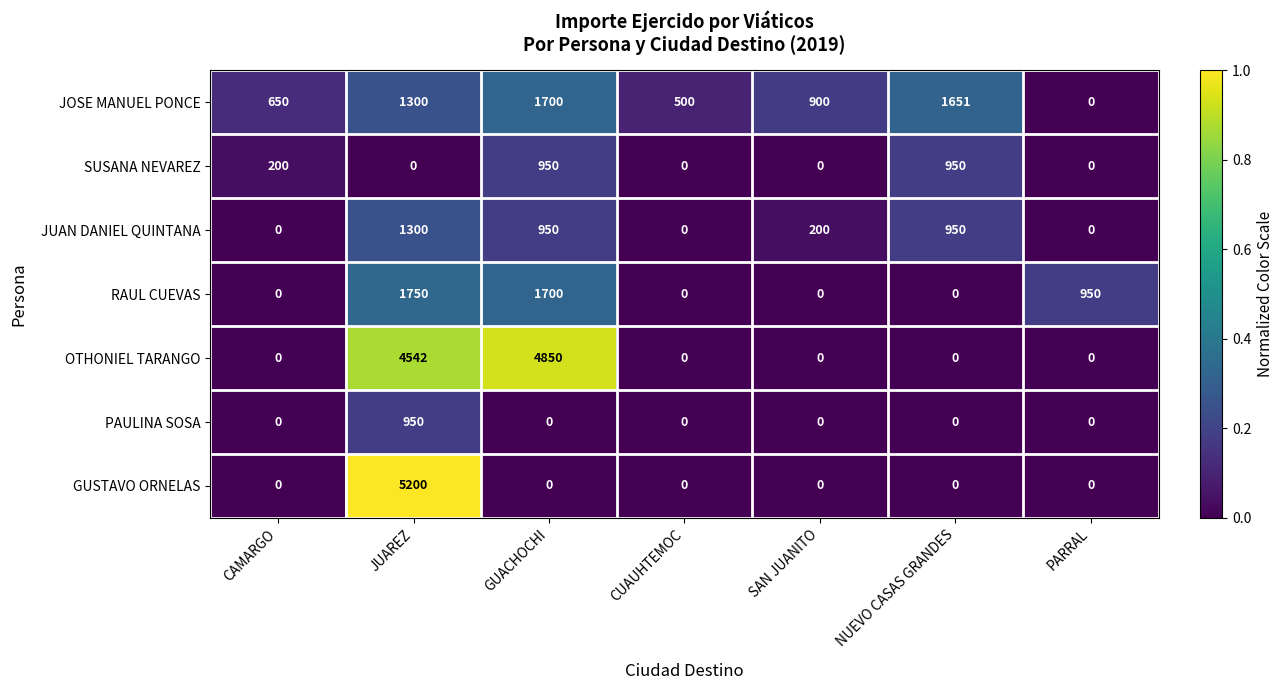

What is the total value across all series at CAMARGO?

850